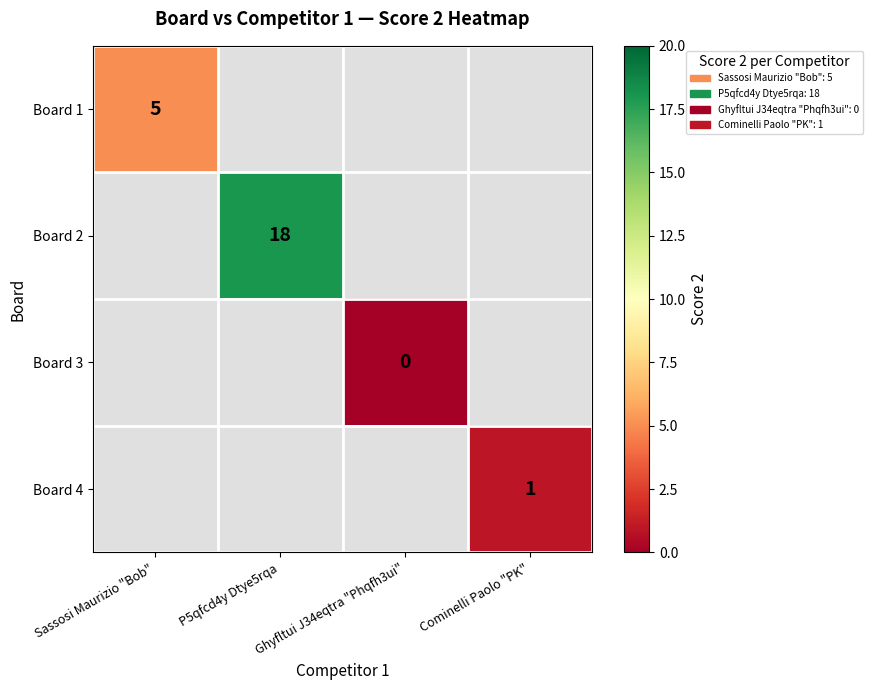

The Board 2 series shows 18 at P5qfcd4y Dtye5rqa. True or false?

True